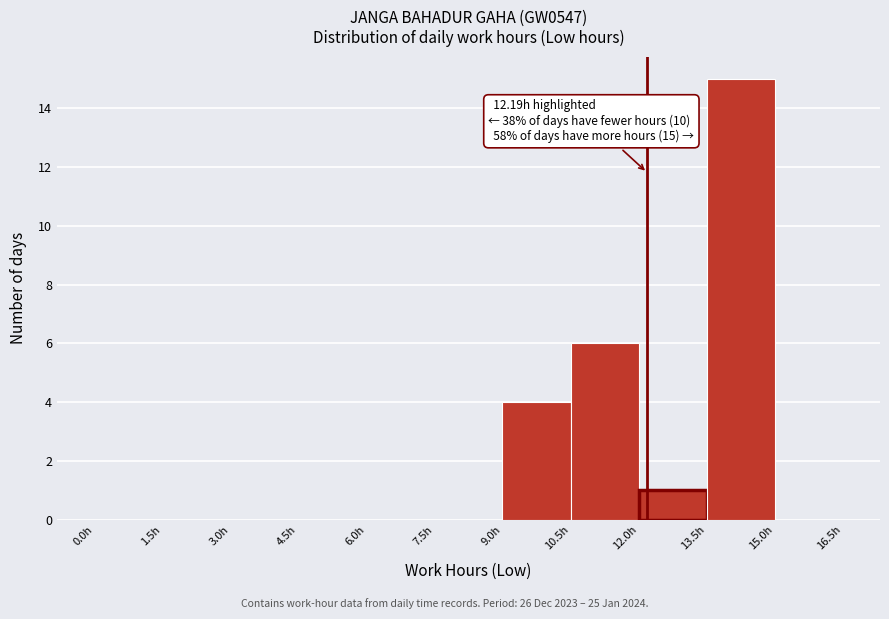

Over which range of the x-axis is the bar tallest?

13.5 to 15.0